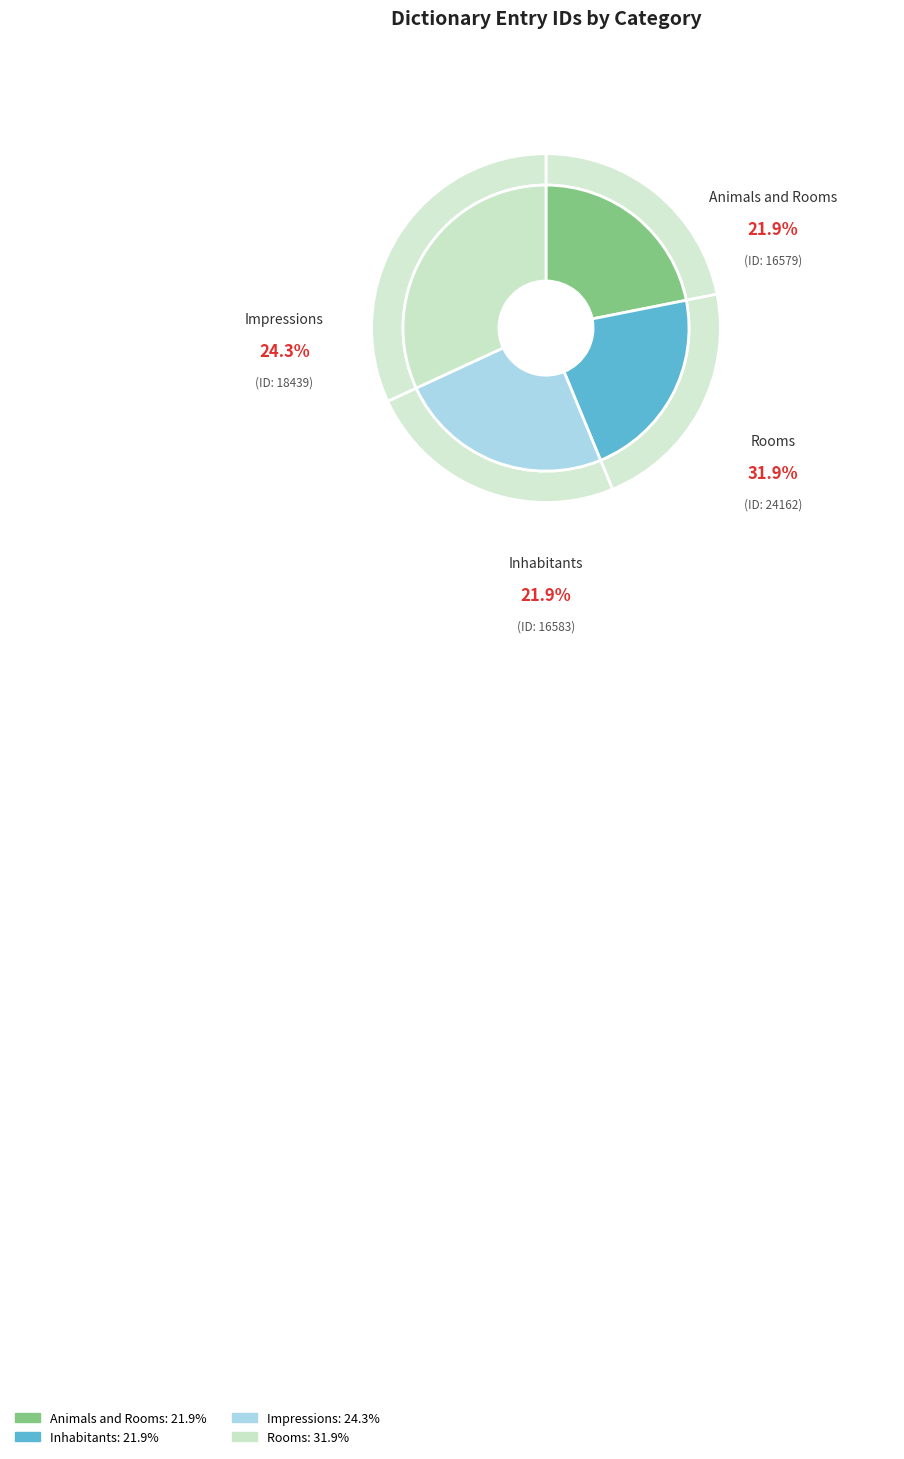

Which category has the biggest portion of the pie?

Rooms